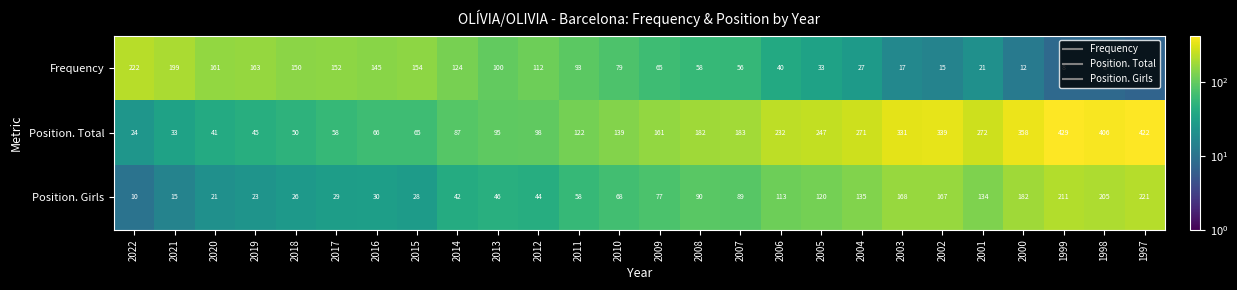

How many categories are shown in the chart?

26